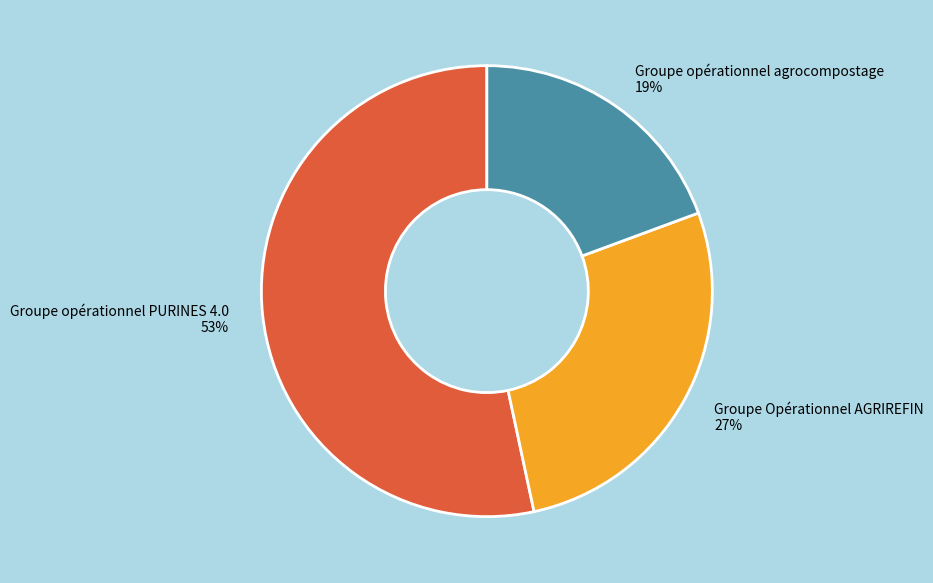

Does any single category account for the majority?

Yes